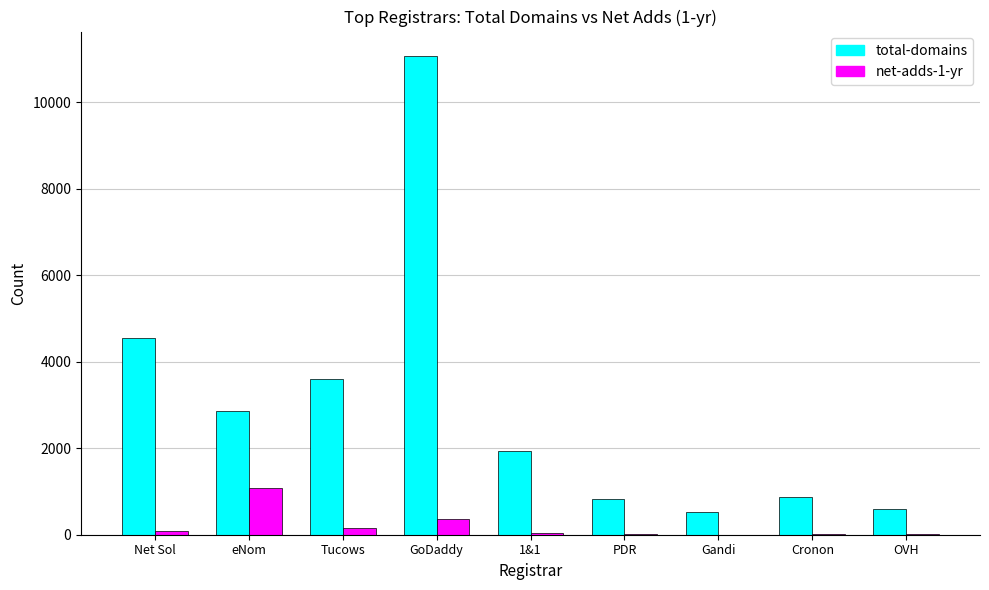

Between Tucows and GoDaddy, which series saw the biggest shift?

total-domains